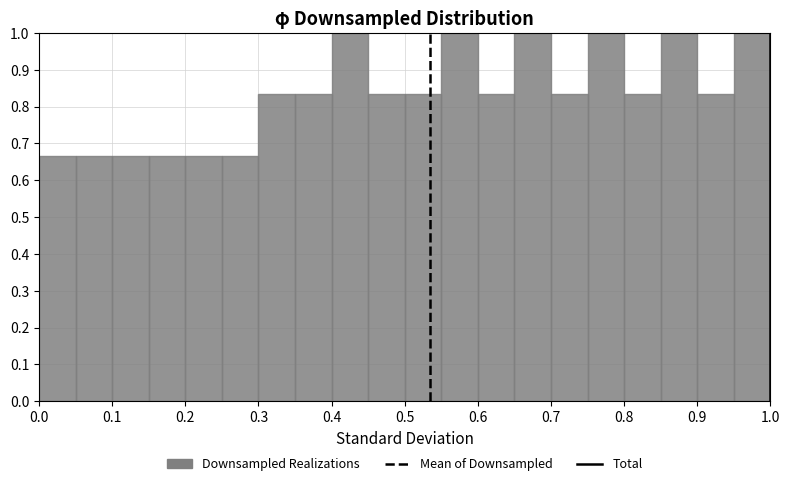

Reading left to right, transcribe this chart: for each bar, give the range it covers on the x-axis and its height. The values are not printed on the chart, so give them approximately, as read against the axis.

0.00 to 0.05: 0.67
0.05 to 0.10: 0.67
0.10 to 0.15: 0.67
0.15 to 0.20: 0.67
0.20 to 0.25: 0.67
0.25 to 0.30: 0.67
0.30 to 0.35: 0.83
0.35 to 0.40: 0.83
0.40 to 0.45: 1.00
0.45 to 0.50: 0.83
0.50 to 0.55: 0.83
0.55 to 0.60: 1.00
0.60 to 0.65: 0.83
0.65 to 0.70: 1.00
0.70 to 0.75: 0.83
0.75 to 0.80: 1.00
0.80 to 0.85: 0.83
0.85 to 0.90: 1.00
0.90 to 0.95: 0.83
0.95 to 1.00: 1.00